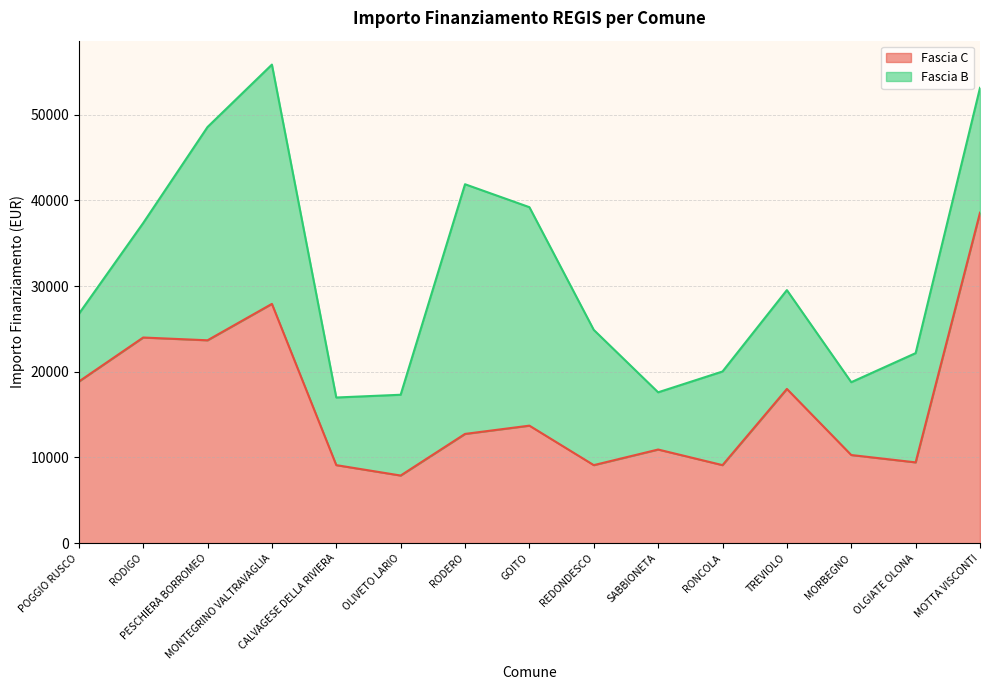

What is the approximate value at OLIVETO LARIO, to the nearest 50?

7900